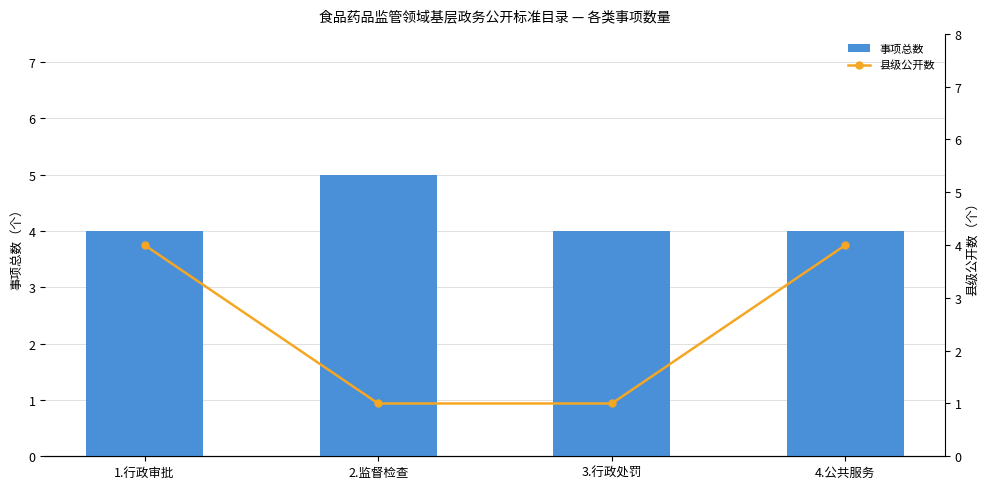

Reading left to right, list all the values displayed in this chart.

事项总数: 4	5	4	4
县级公开数: 4	1	1	4